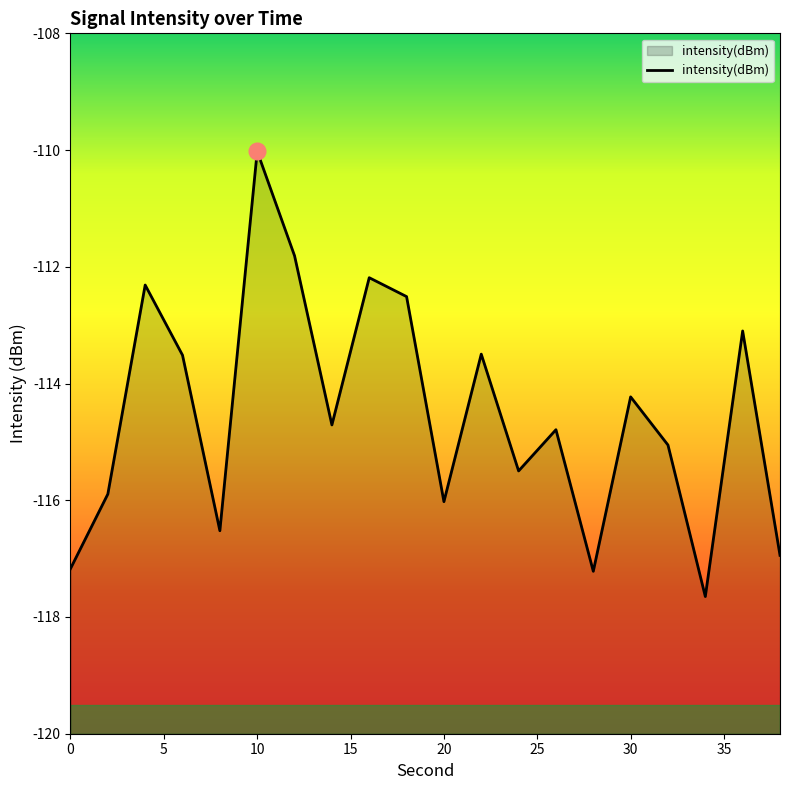

Is it true that the value at 0 is -117.2?

True